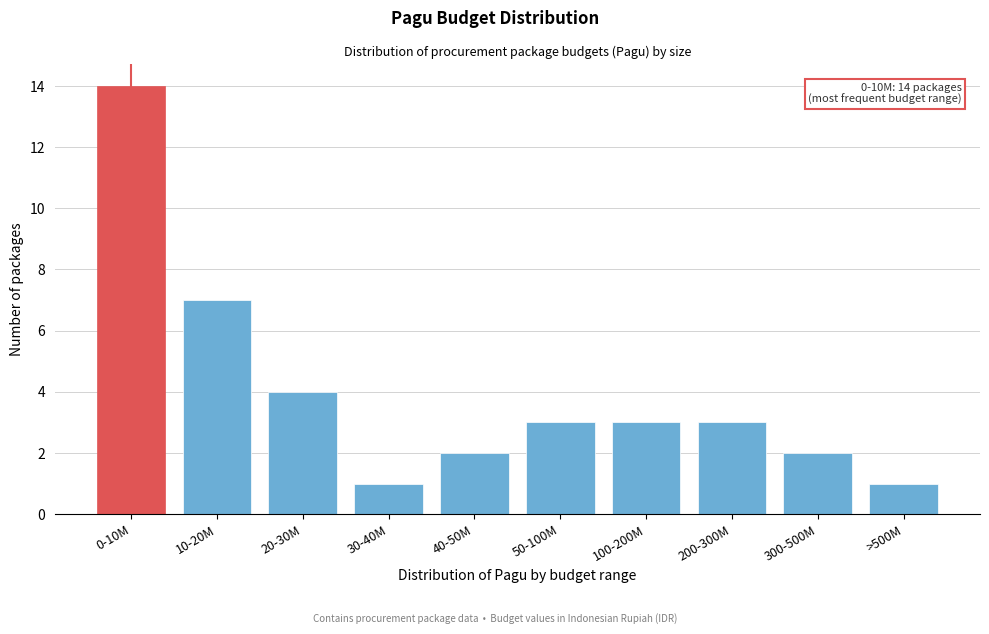

Reading right to left, what are all the values shown in this chart?

1	2	3	3	3	2	1	4	7	14